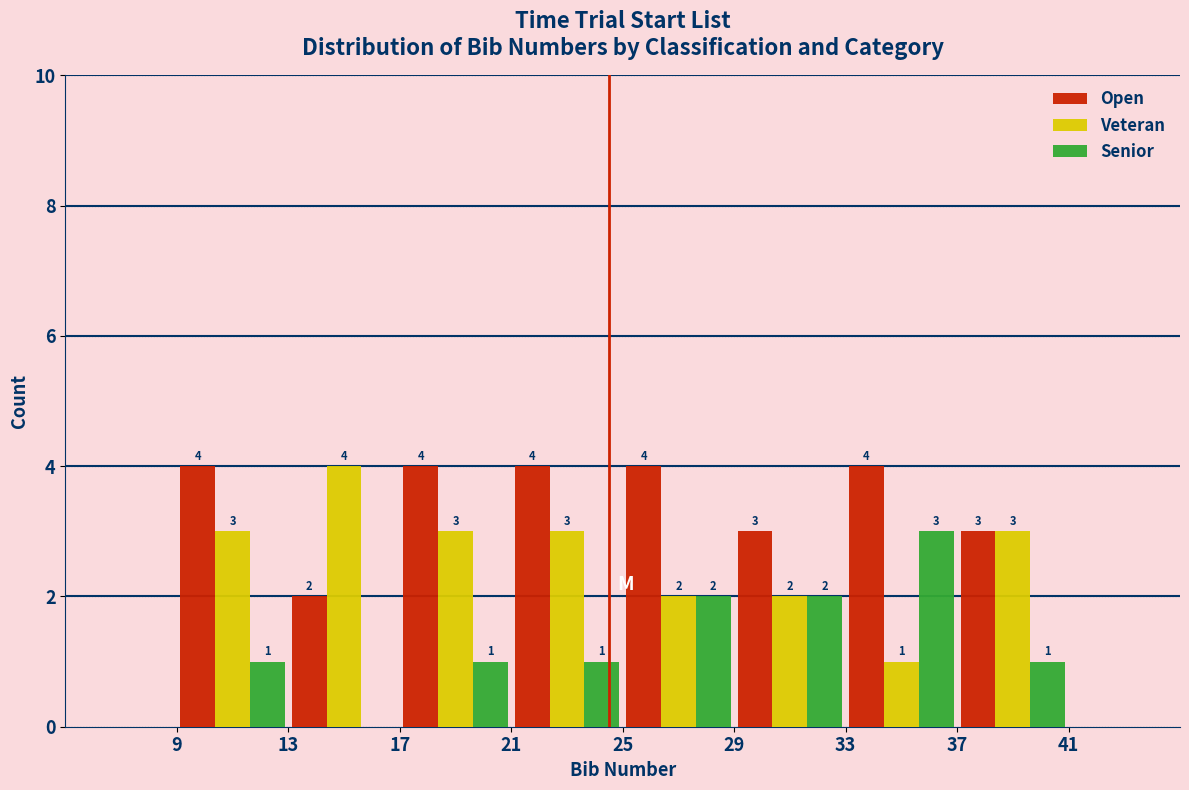

In the Veteran series, which range on the x-axis has the tallest bar?

13 to 17